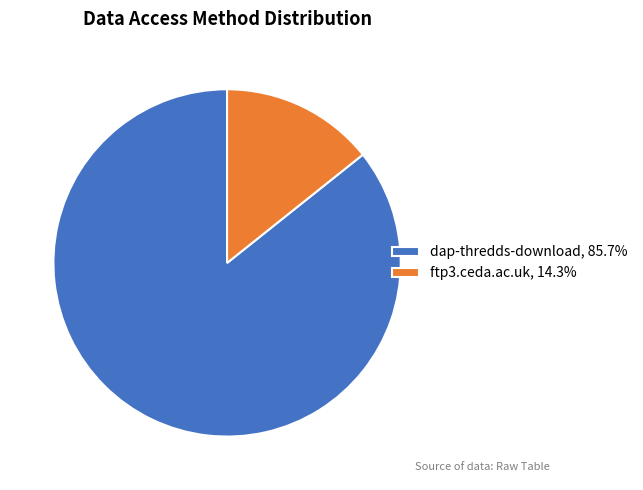

Combined, do dap-thredds-download, 85.7% and ftp3.ceda.ac.uk, 14.3% account for over 50%?

Yes